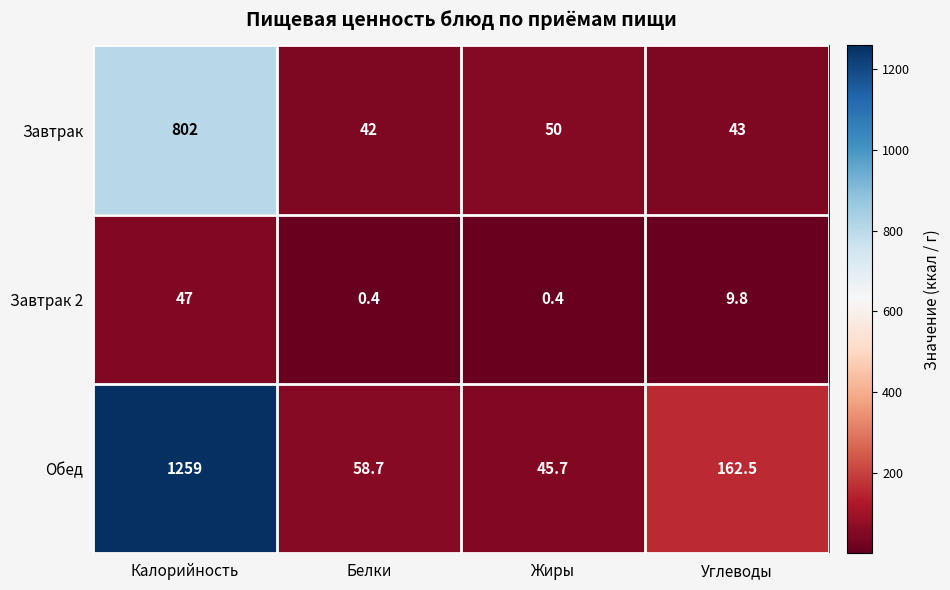

What is the sum of the Завтрак values at Калорийность and Белки?

844.0